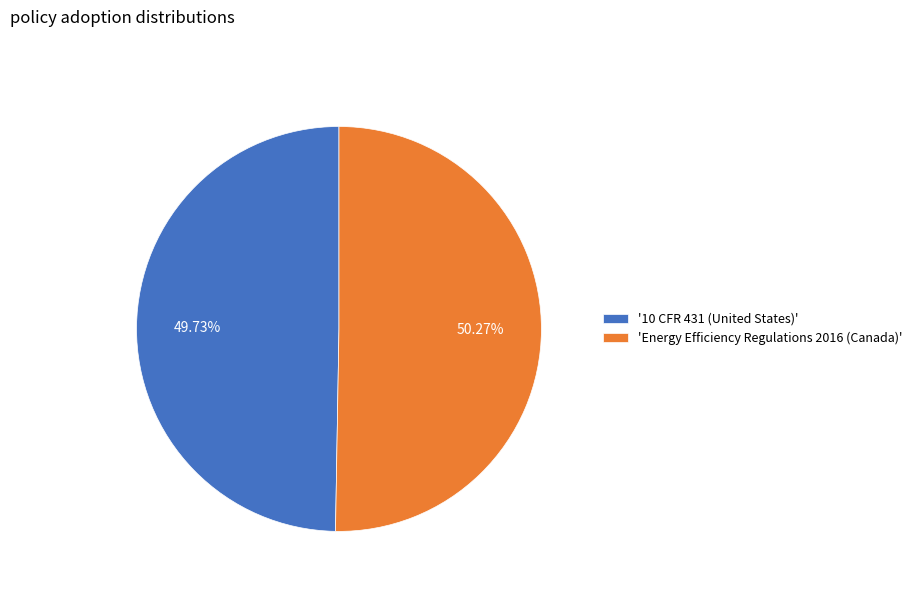

How many slices are in this pie chart?

2